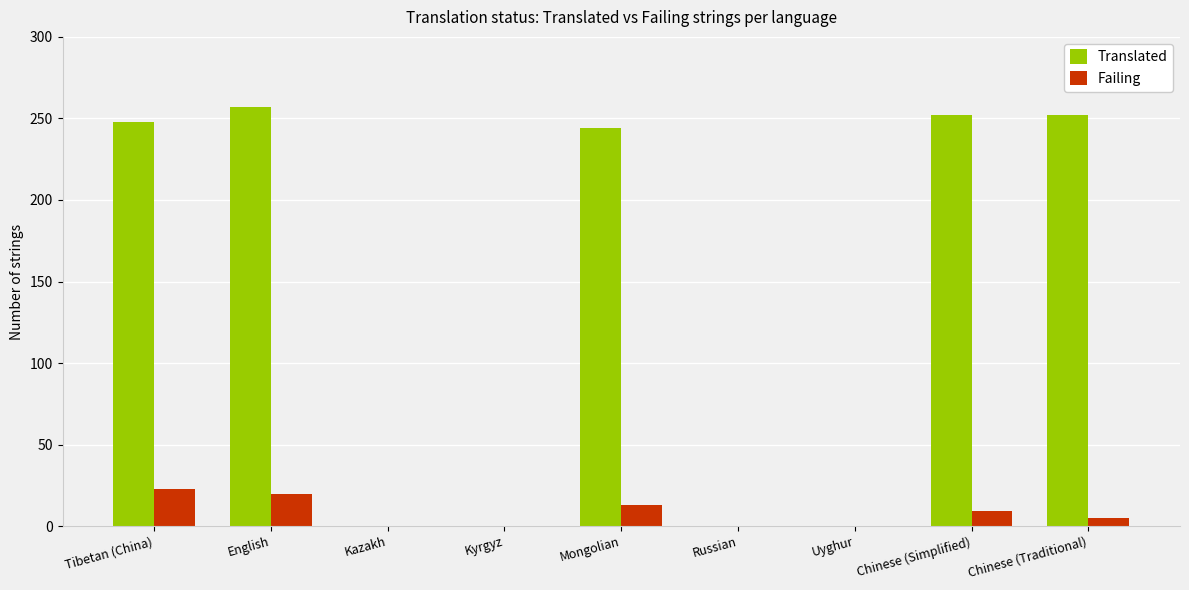

What is the sum of all Translated values?

1253